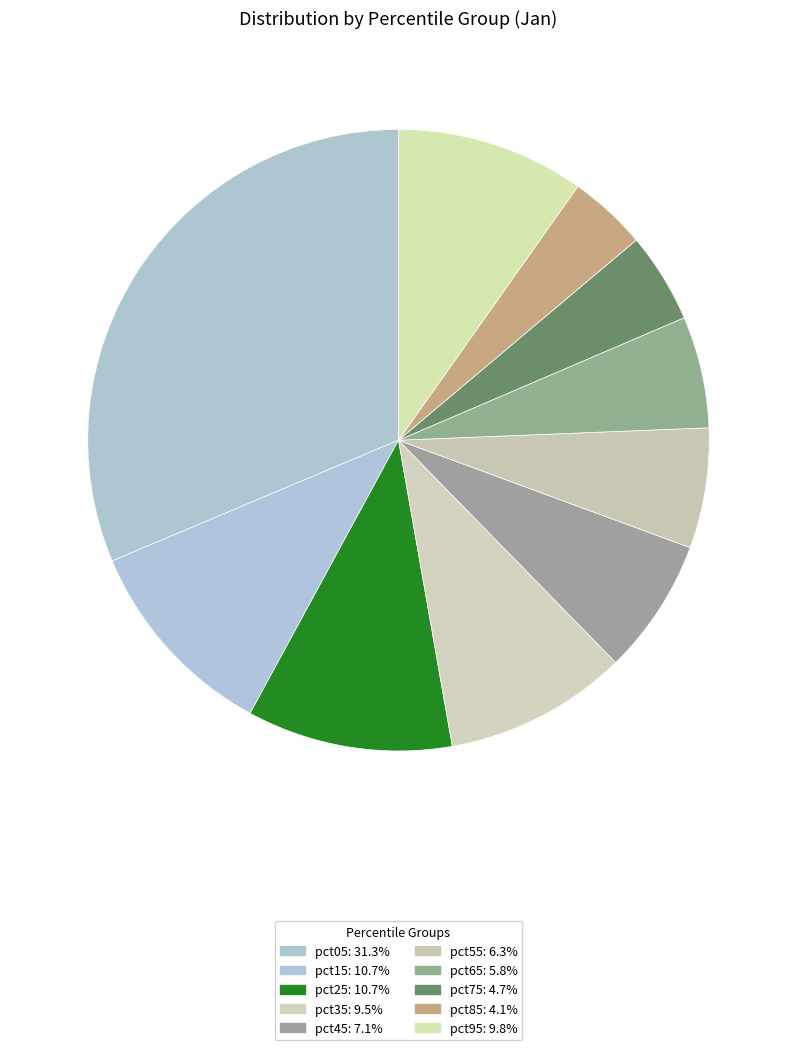

Is pct05 the majority of the pie?

No